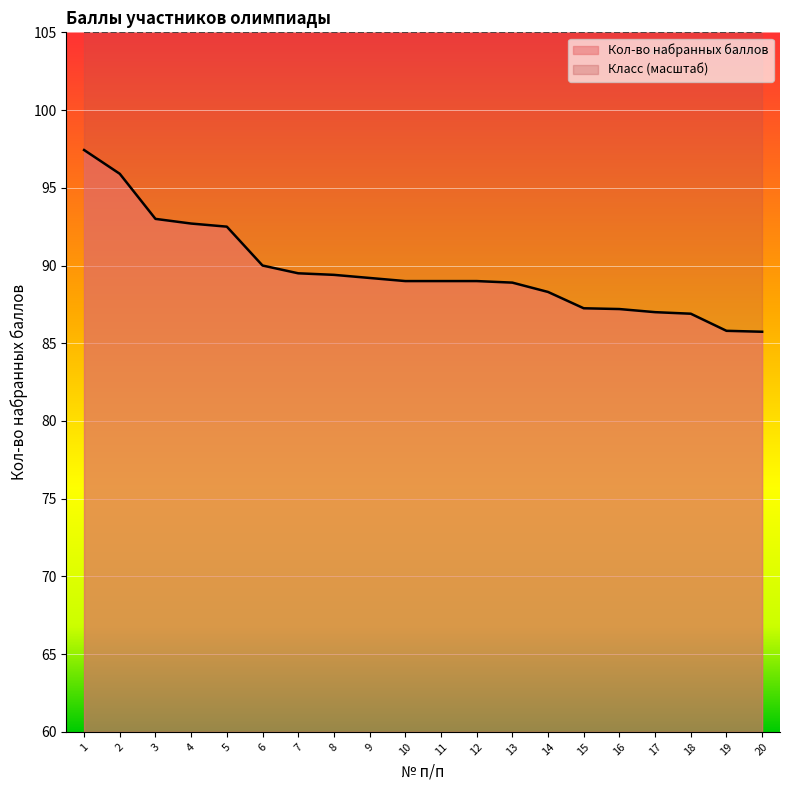

Is it true that the value at 1 is 167.0?

False